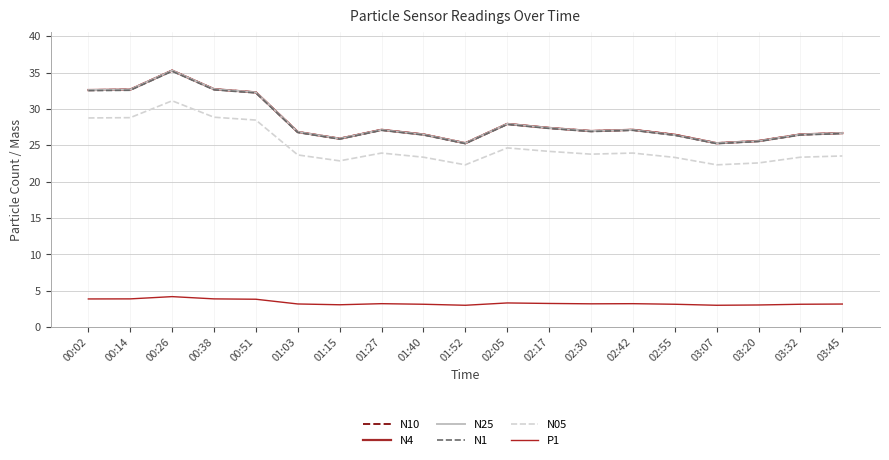

Does the chart display data point markers on the line(s)?

No